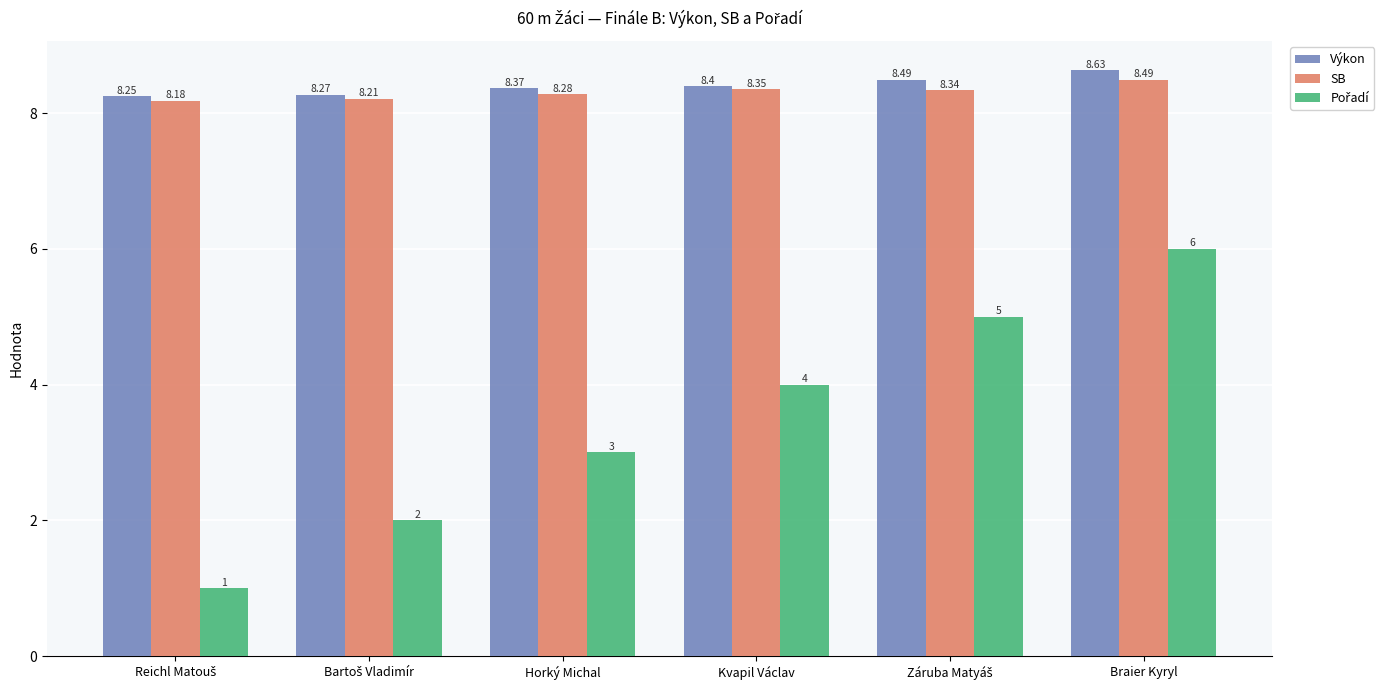

What is the difference between the maximum and minimum values in the SB series?

0.3